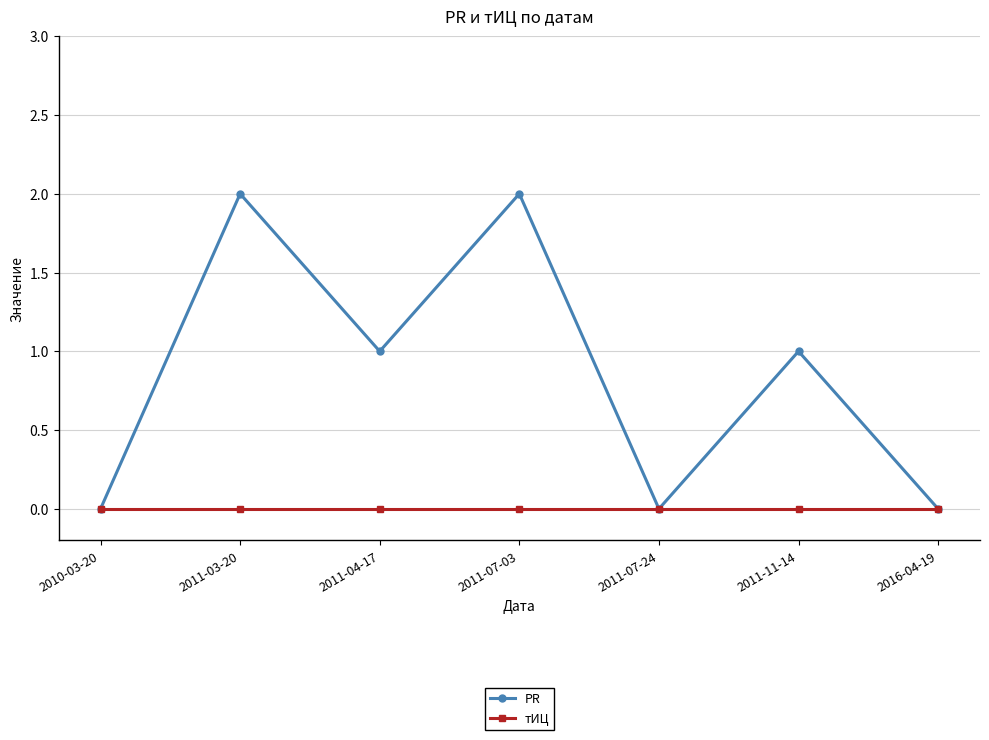

How many values in the PR series are below 1?

3